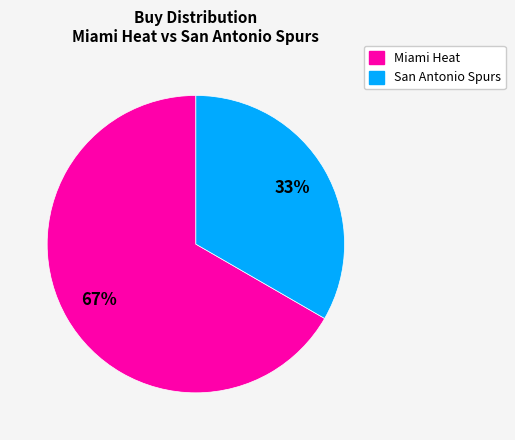

Which category has the smallest portion of the pie?

San Antonio Spurs